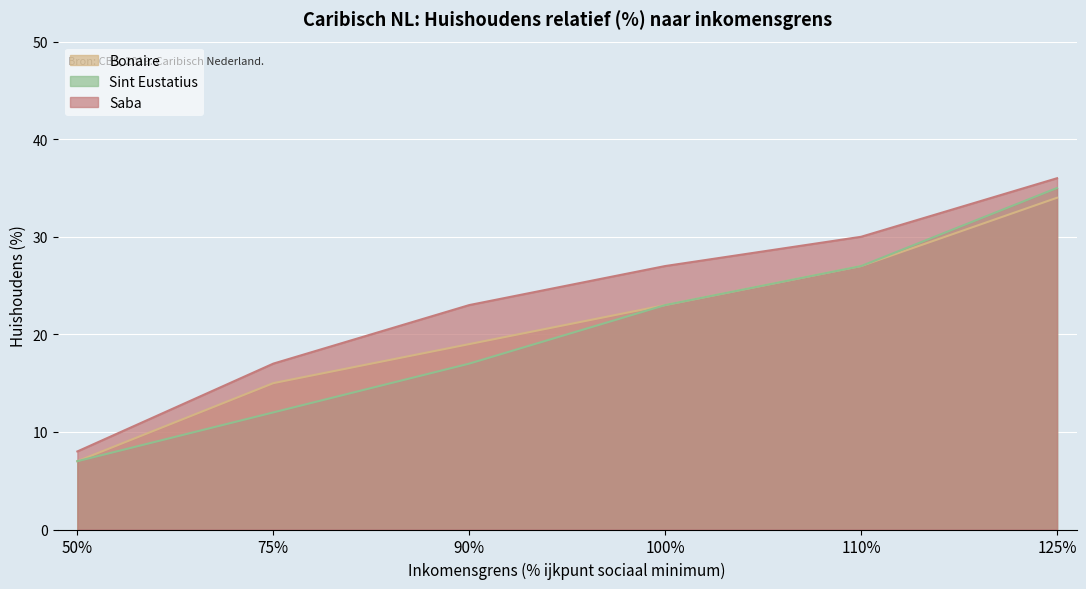

How many lines are shown in the chart?

3